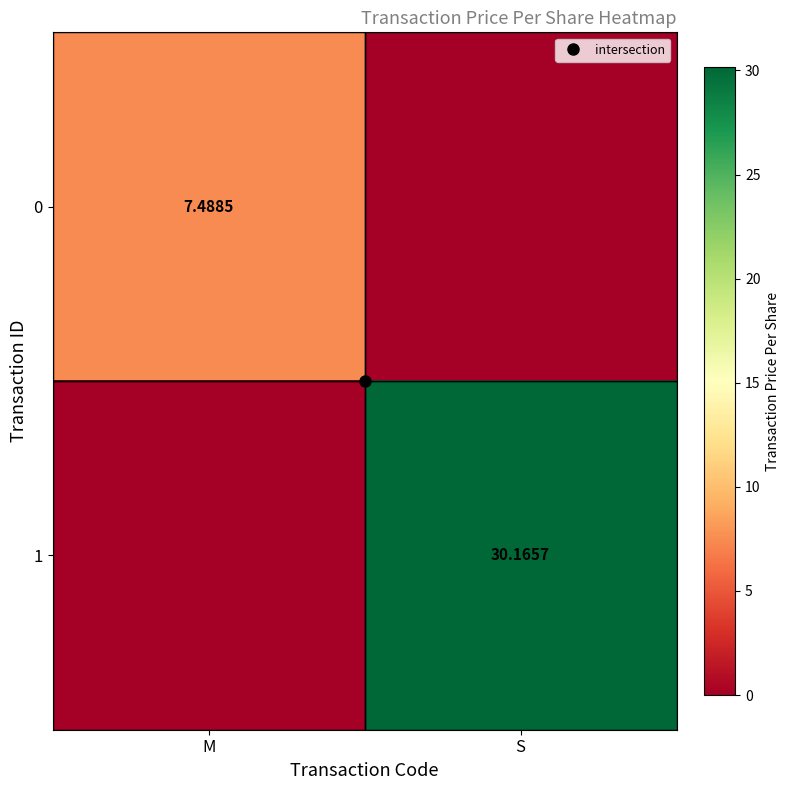

Where does the 1 series first go above 30?

S